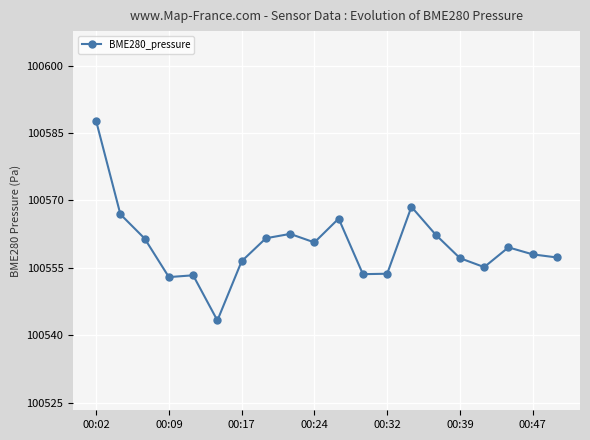

What is the smallest value displayed?

100543.3